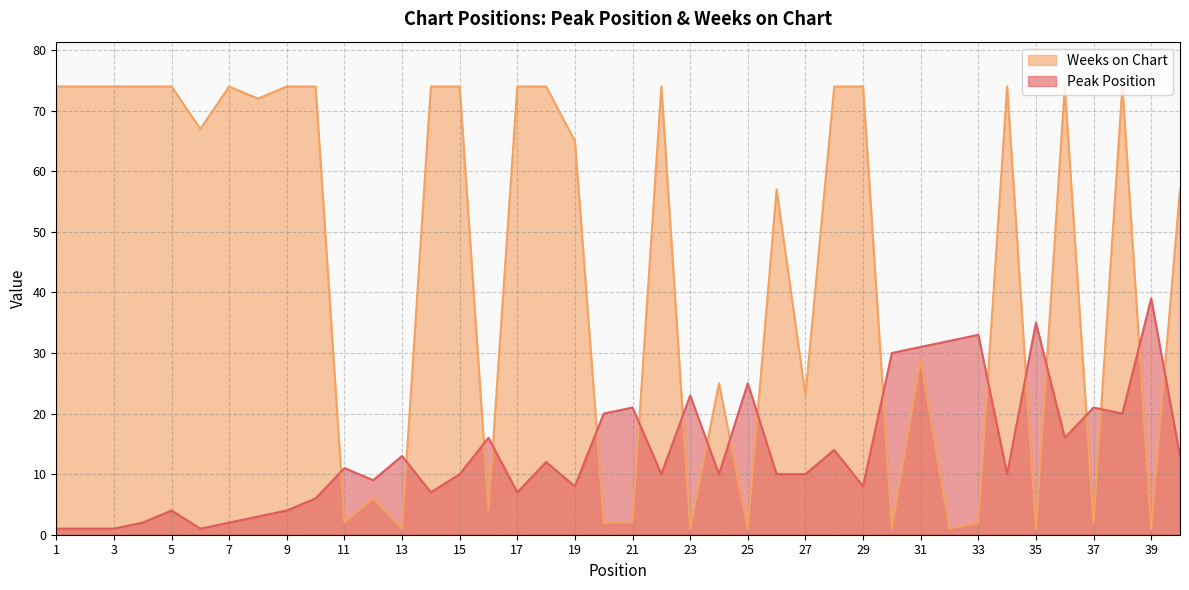

At which label is Weeks on Chart closest to 37?

31